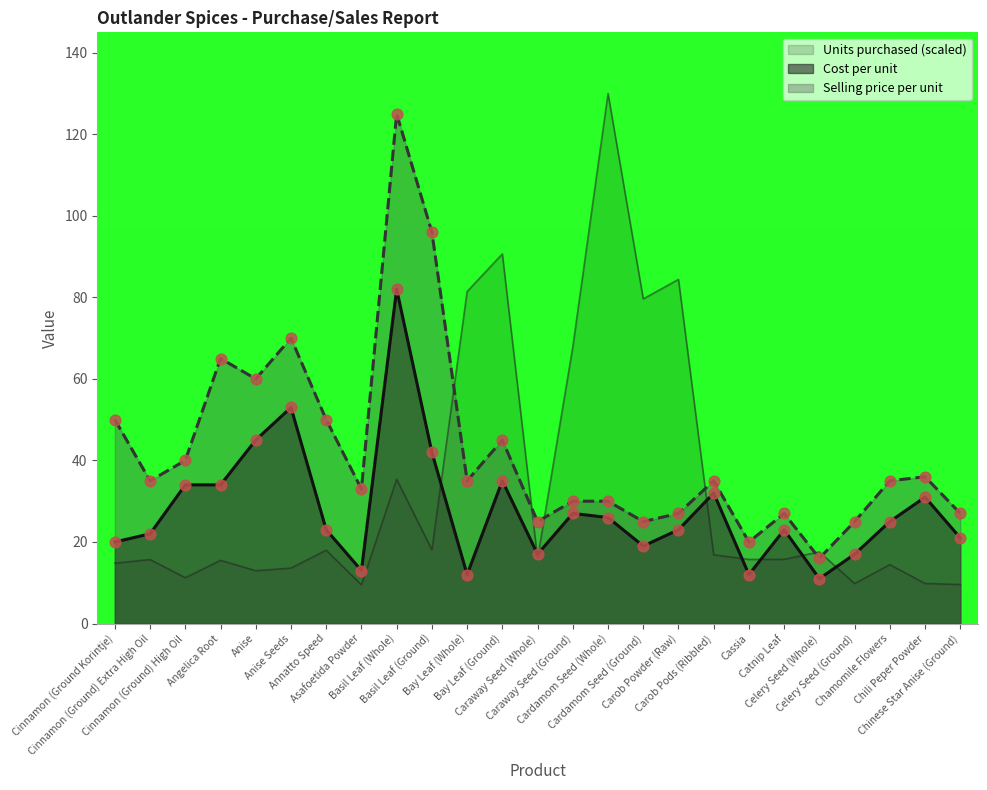

What is the total value across all series at Celery Seed (Whole)?

44.6